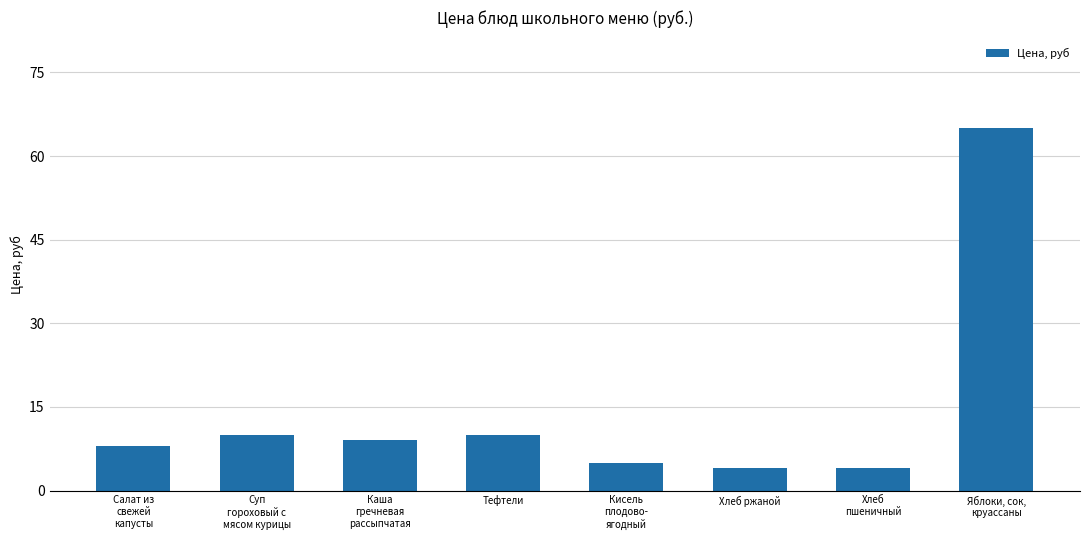

What is the sum of the values at Яблоки, сок,
круассаны and Хлеб
пшеничный?

69